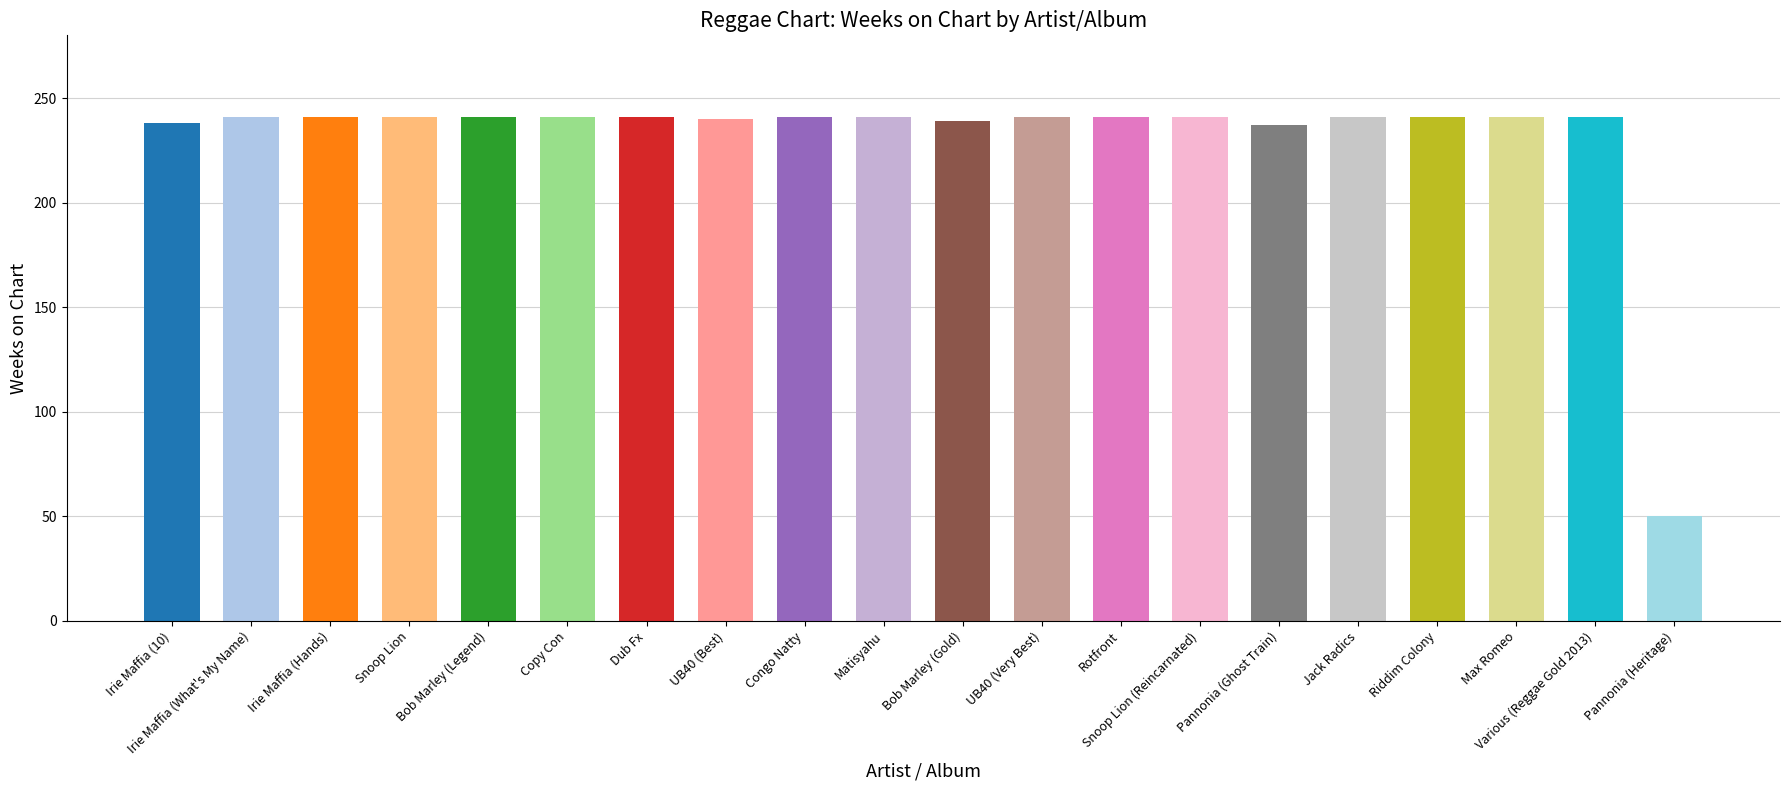

At which category is the sum across all series the highest?

Various (Reggae Gold 2013)